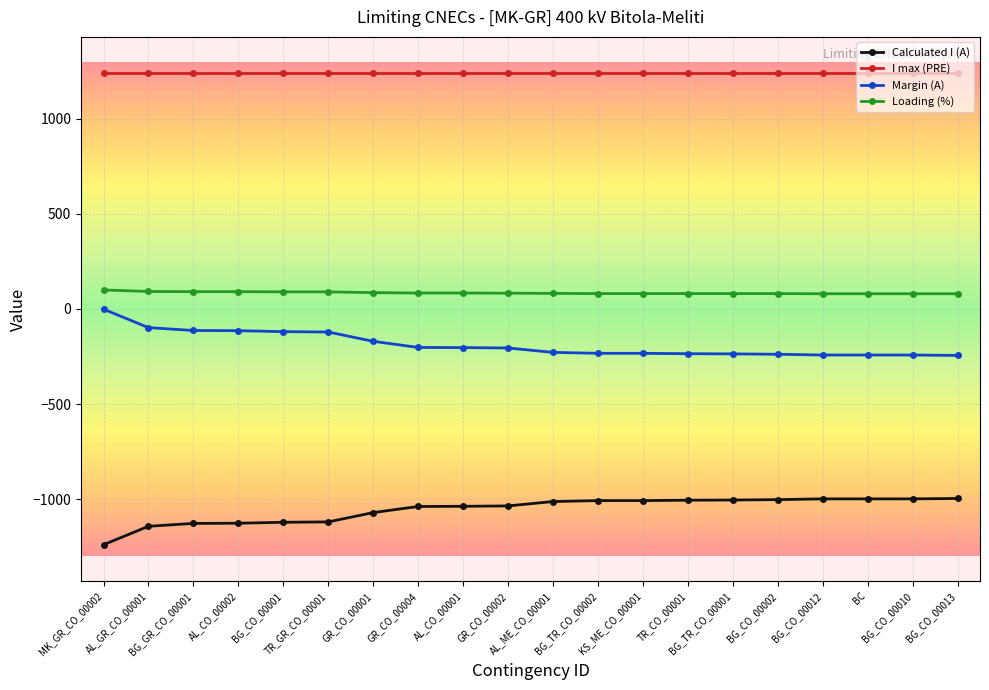

At how many categories does at least one series exceed 879?

20